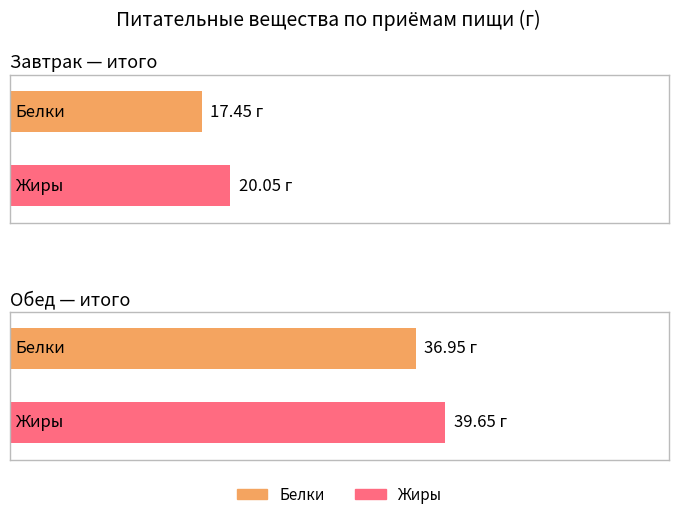

True or false: Белки has a value of 37.0 at Обед.

True